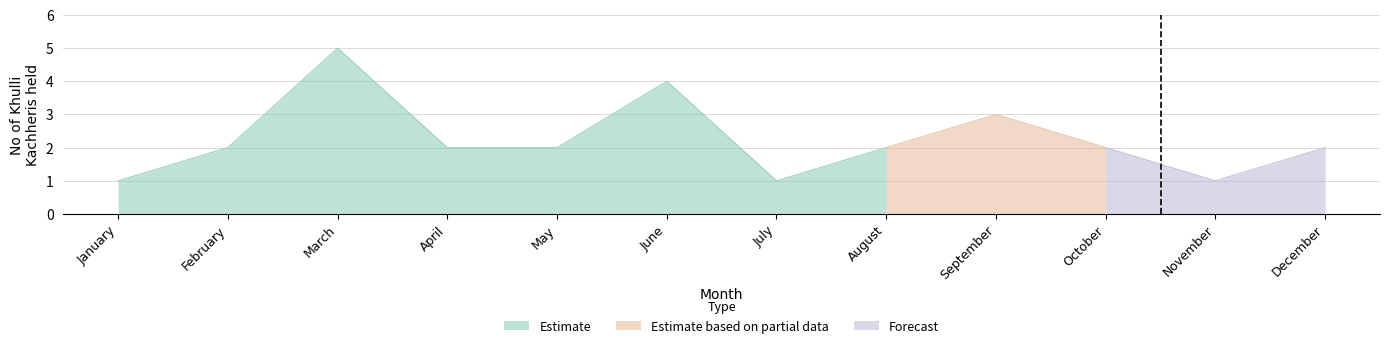

Reading right to left, transcribe all the data shown in this chart.

2	1	2	3	2	1	4	2	2	5	2	1